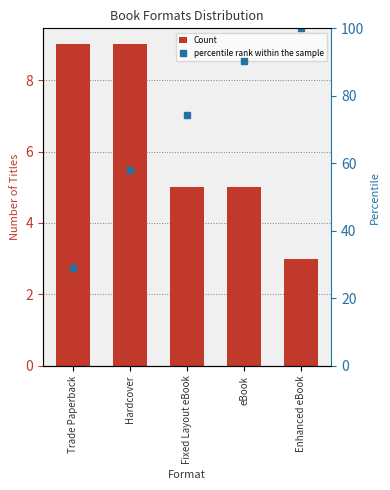

Reading left to right, list all the values displayed in this chart.

Count: 9.0	9.0	5.0	5.0	3.0
percentile rank within the sample: 29.0	58.1	74.2	90.3	100.0